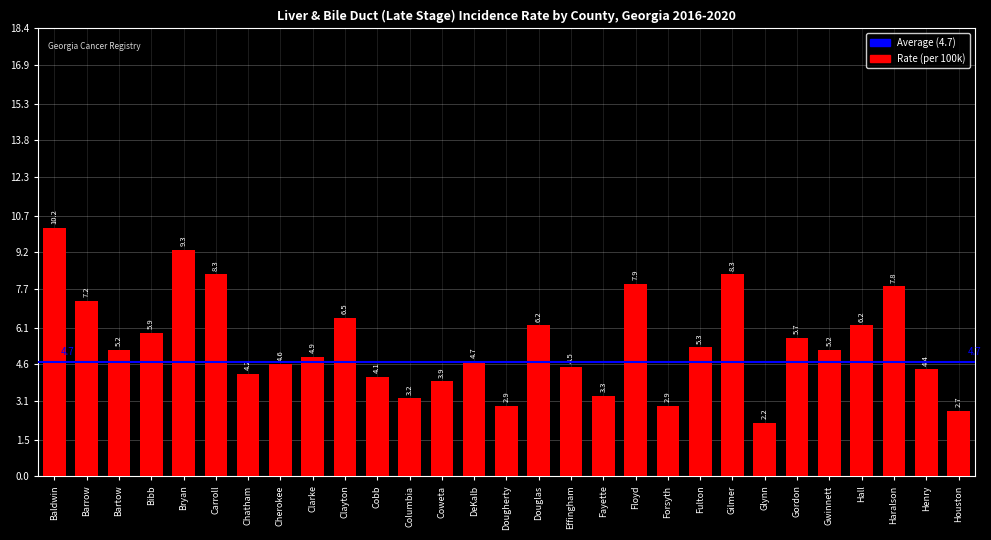

How many bars are there in total?

29